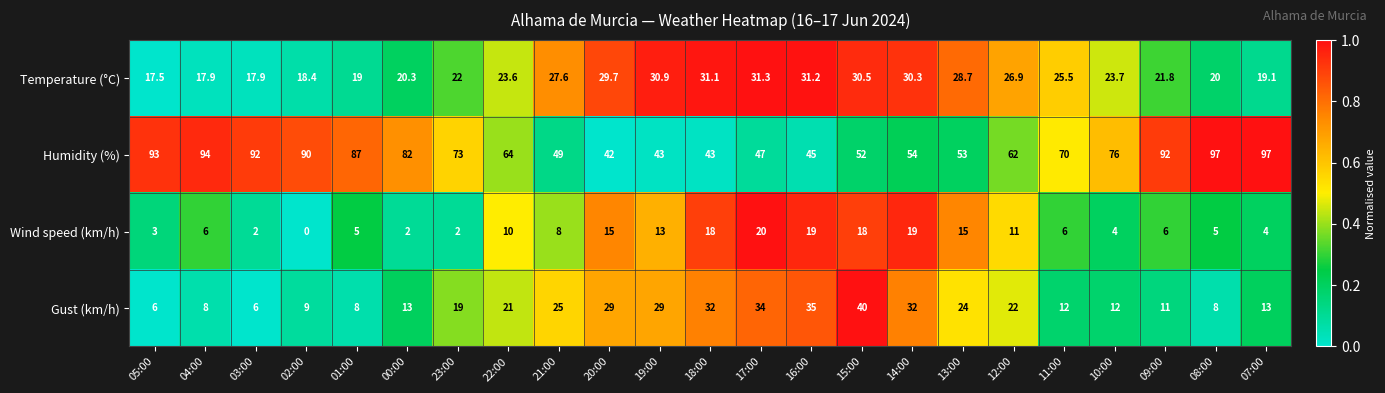

Which series has the largest range (max minus min)?

Humidity (%)